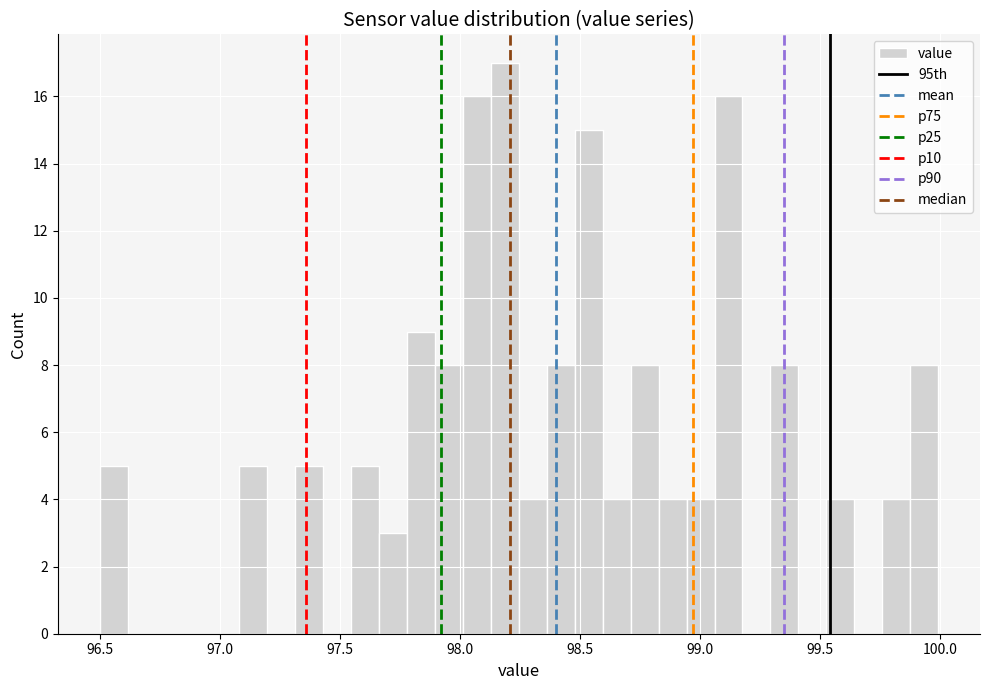

Around what value on the x-axis is the tallest bar? Give the approximate position of its centre, as read against the axis.

98.20